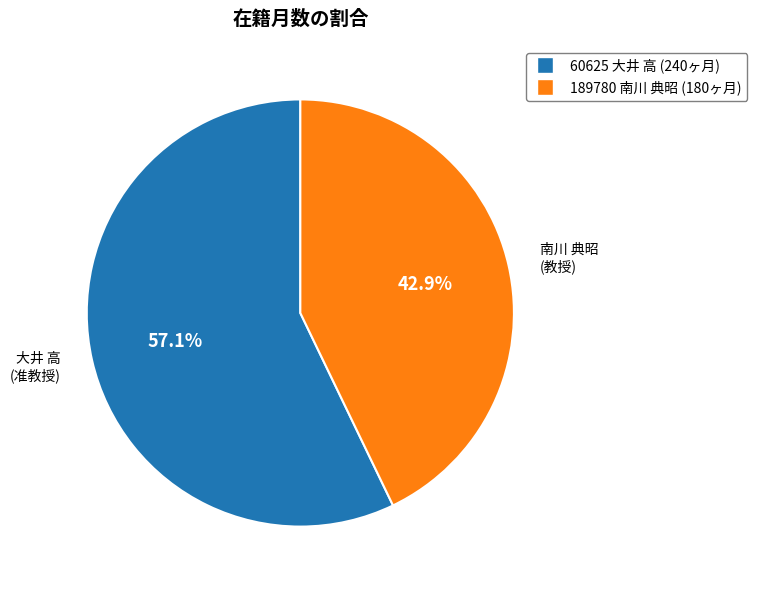

Is there a majority slice in this chart?

Yes